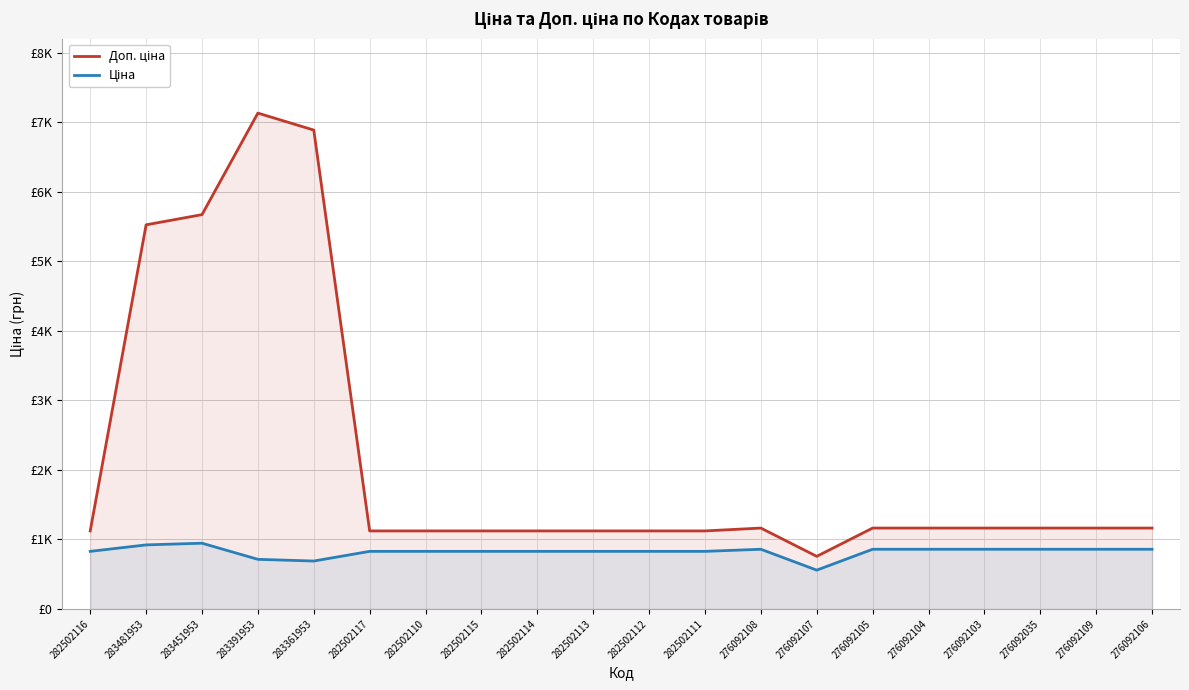

What is the difference between the highest and lowest values at 282502112?

293.9